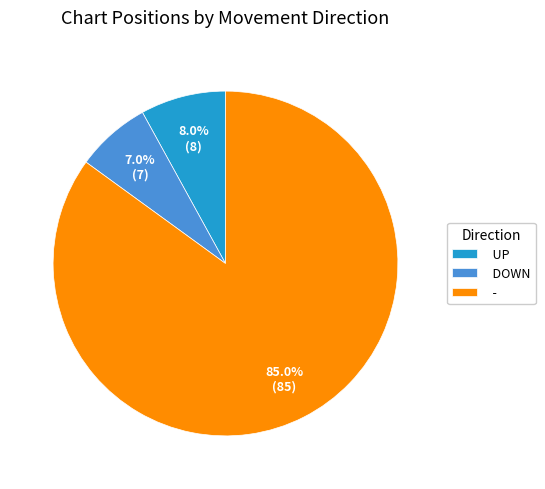

Is the sum of UP and - greater than half?

Yes